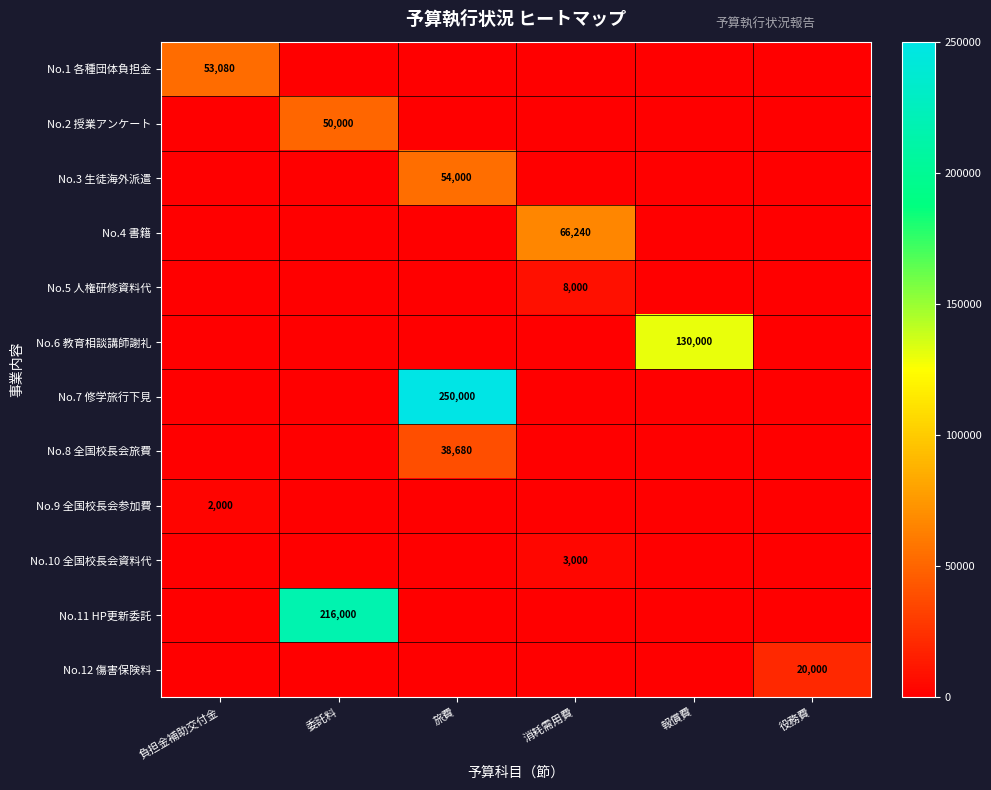

At which category does the chart reach its peak across all series?

旅費